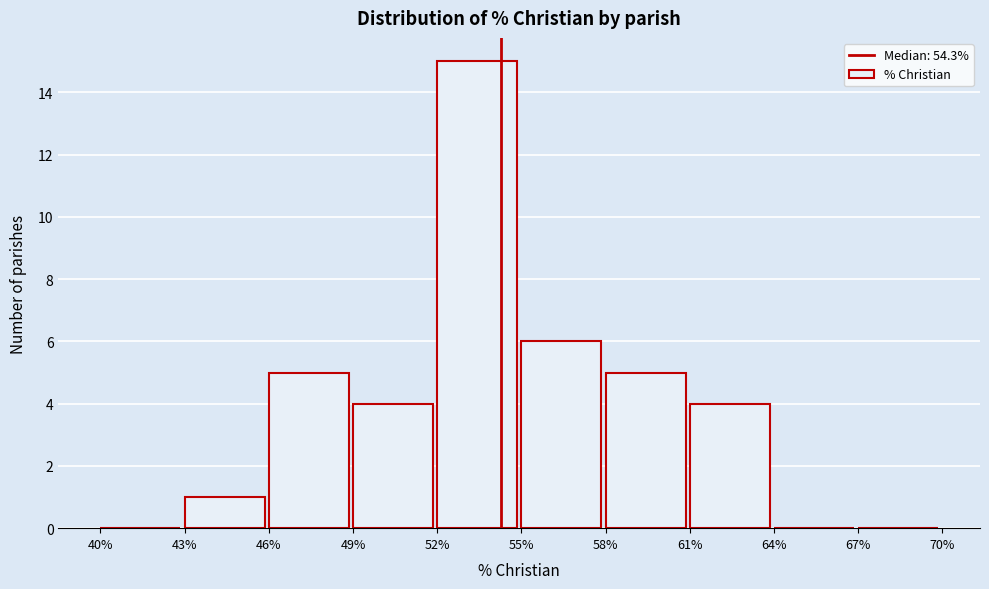

Reading left to right, transcribe this chart: for each bar, give the range it covers on the x-axis and its height. The values are not printed on the chart, so give them approximately, as read against the axis.

40% to 43%: 0
43% to 46%: 1
46% to 49%: 5
49% to 52%: 4
52% to 55%: 15
55% to 58%: 6
58% to 61%: 5
61% to 64%: 4
64% to 67%: 0
67% to 70%: 0